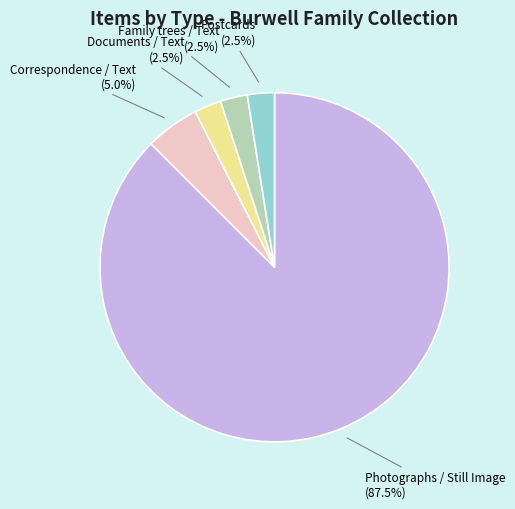

Does any single category account for the majority?

Yes